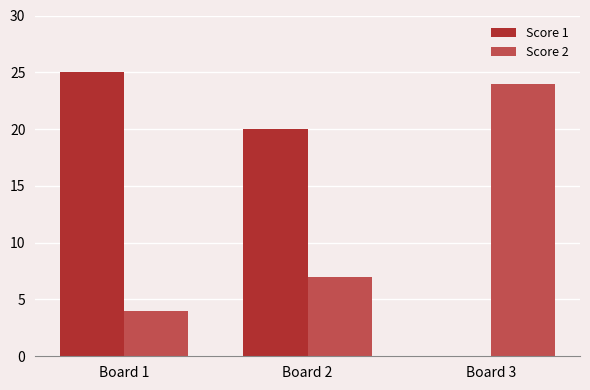

Which series has the largest total across all categories?

Score 1